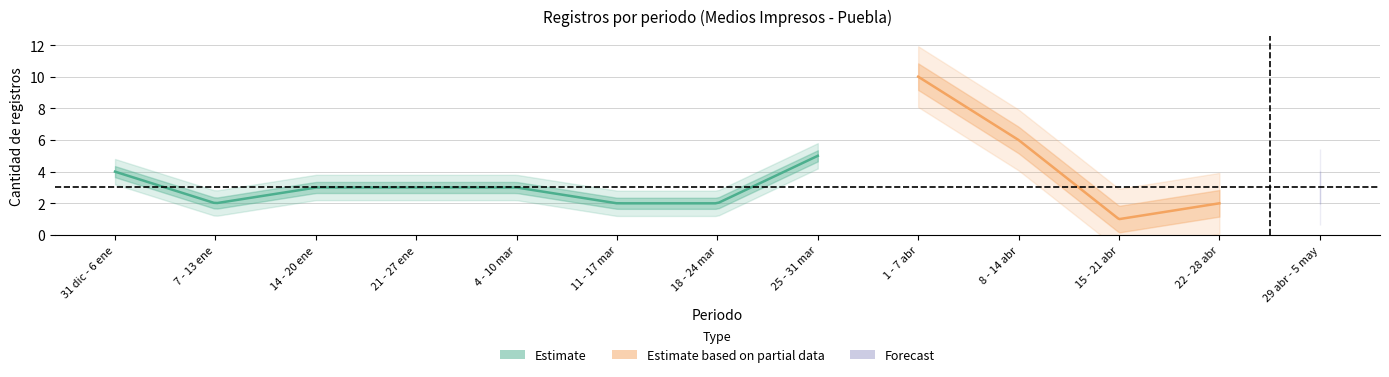

Count the values in the range 2 to 4.

9